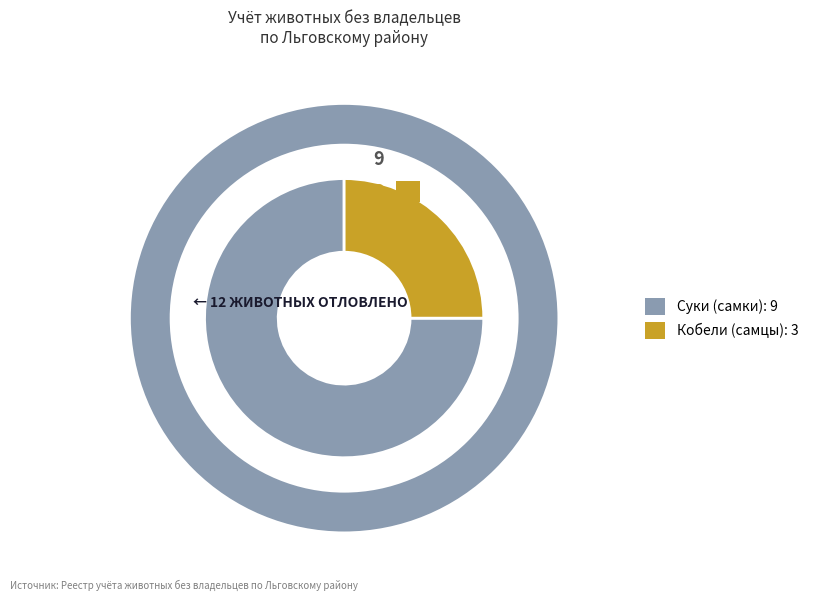

To the nearest percent, what portion does сука represent?

75%